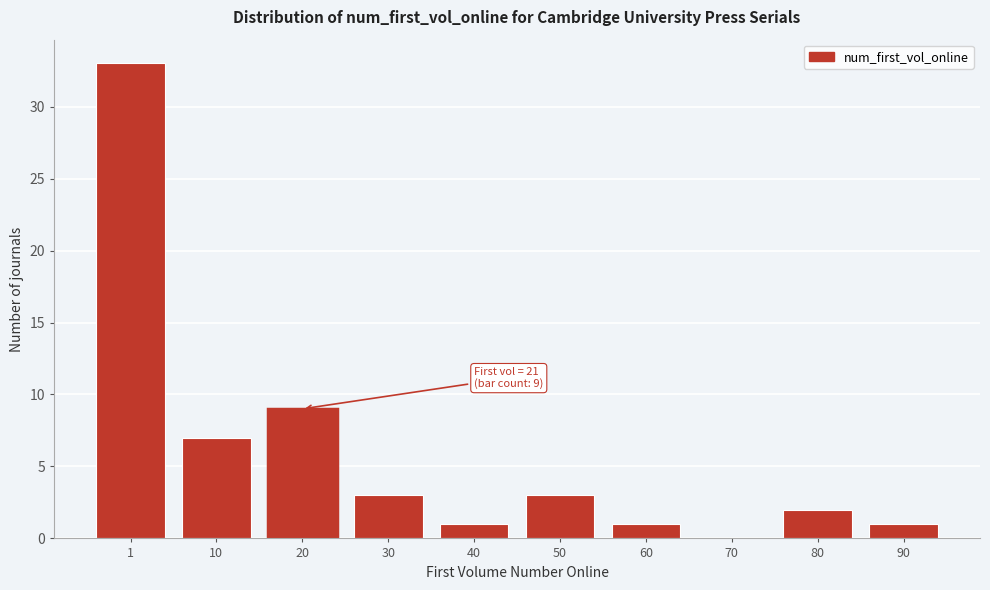

Reading left to right, list all the values displayed in this chart.

1=33	10=7	20=9	30=3	40=1	50=3	60=1	70=0	80=2	90=1